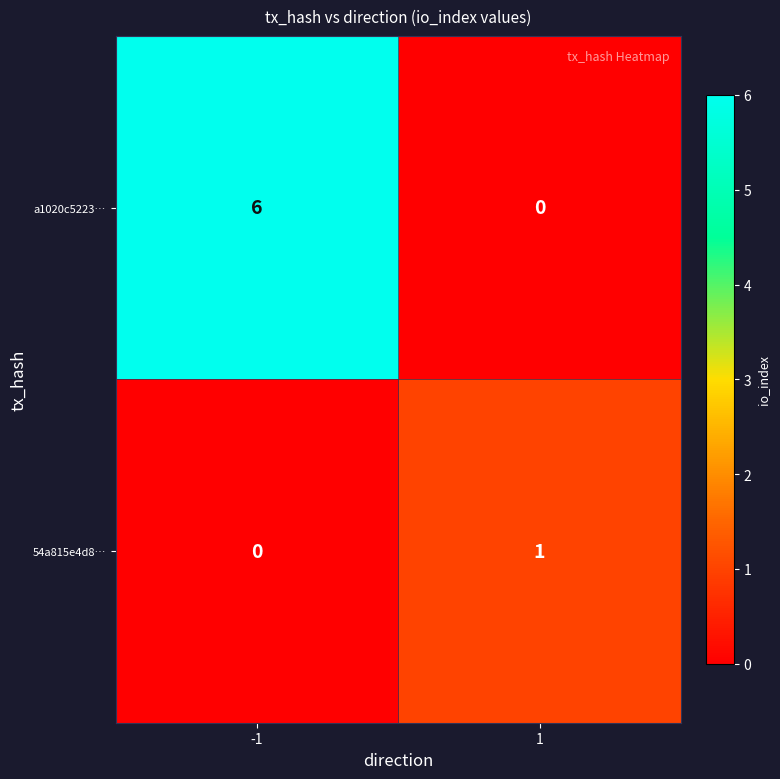

What is the maximum value for a1020c5223…?

6